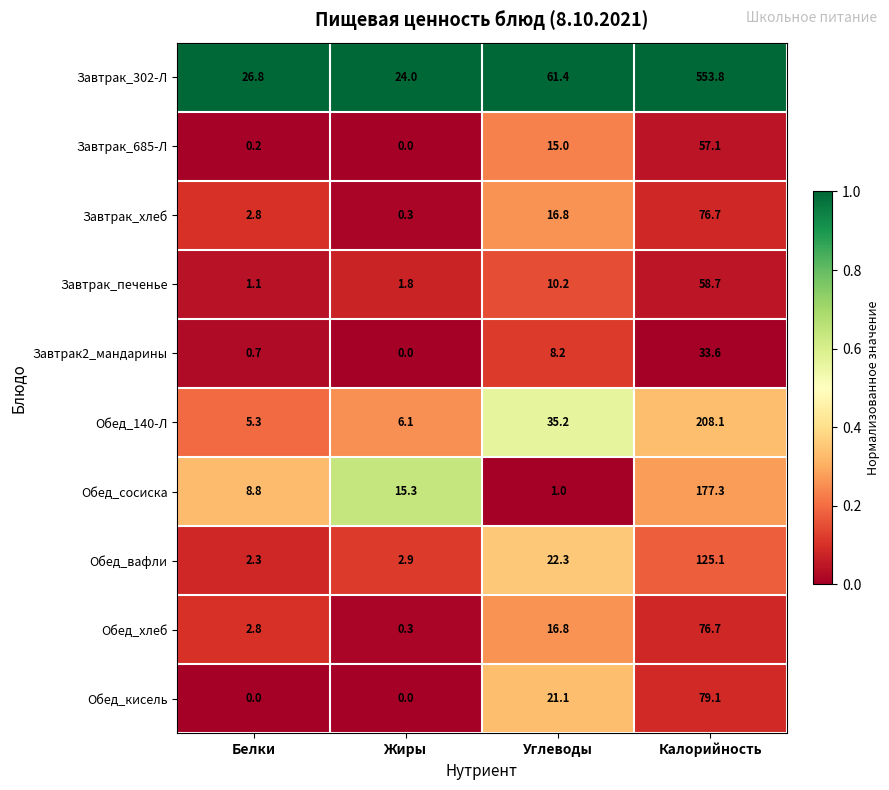

True or false: Обед_140-Л has a value of 7.0 at Белки.

False